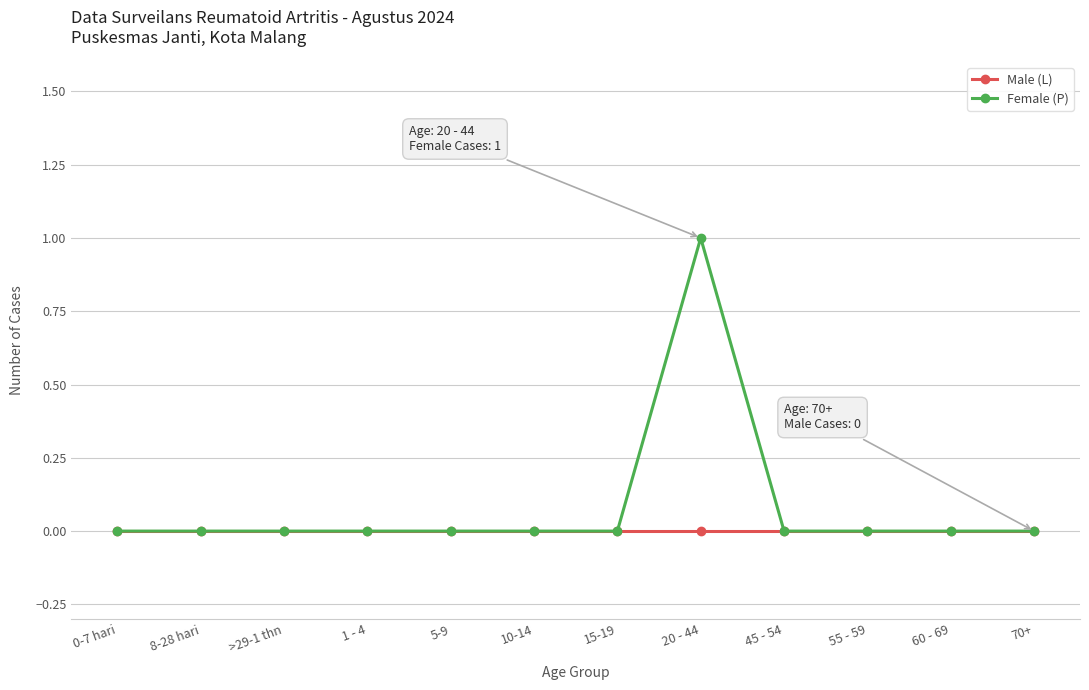

Reading left to right, transcribe all the data shown in this chart.

Male (L): 0	0	0	0	0	0	0	0	0	0	0	0
Female (P): 0	0	0	0	0	0	0	1	0	0	0	0